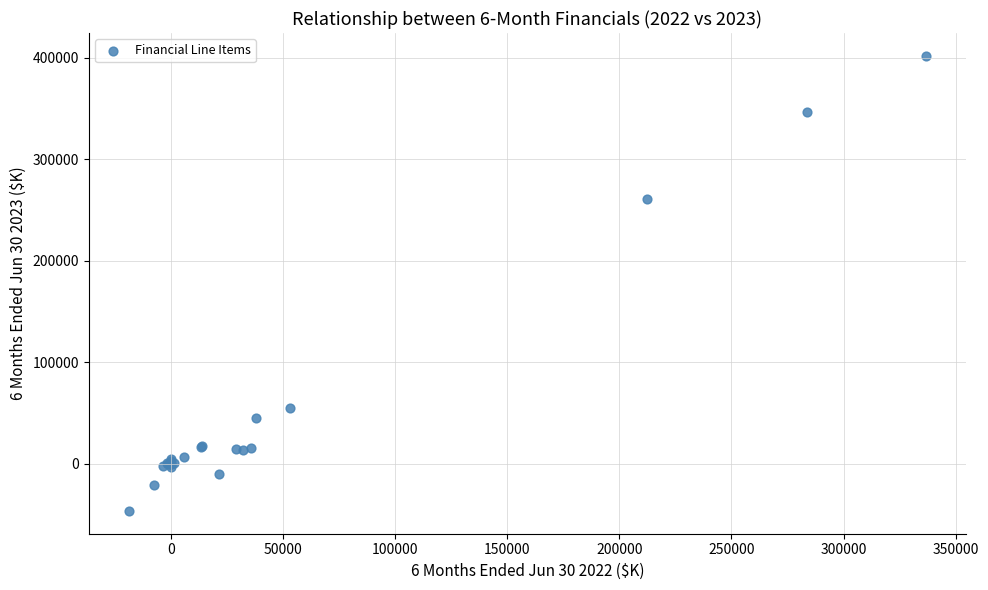

What Y value in the scatter plot is closest to 177767?

261344